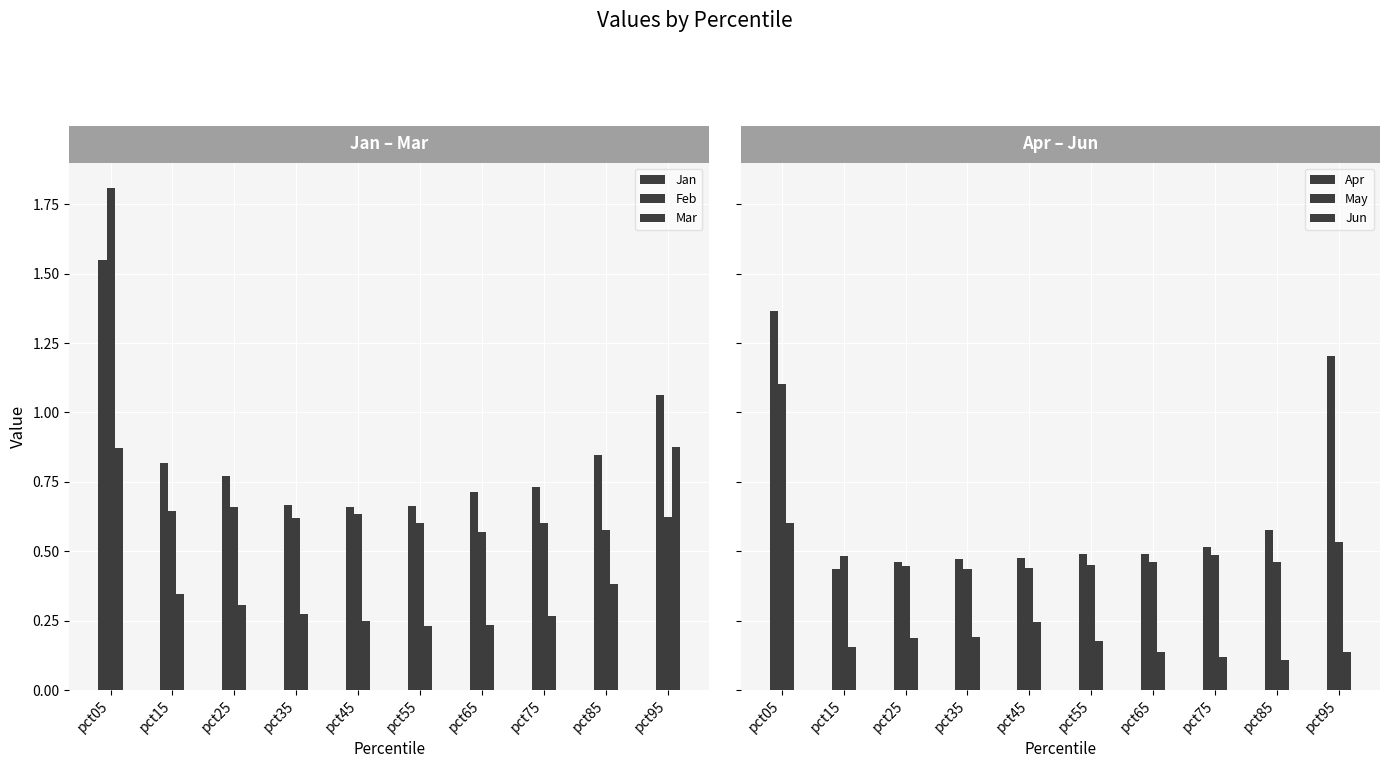

Is the value of Mar at pct05 greater than the value of Apr at pct15?

Yes